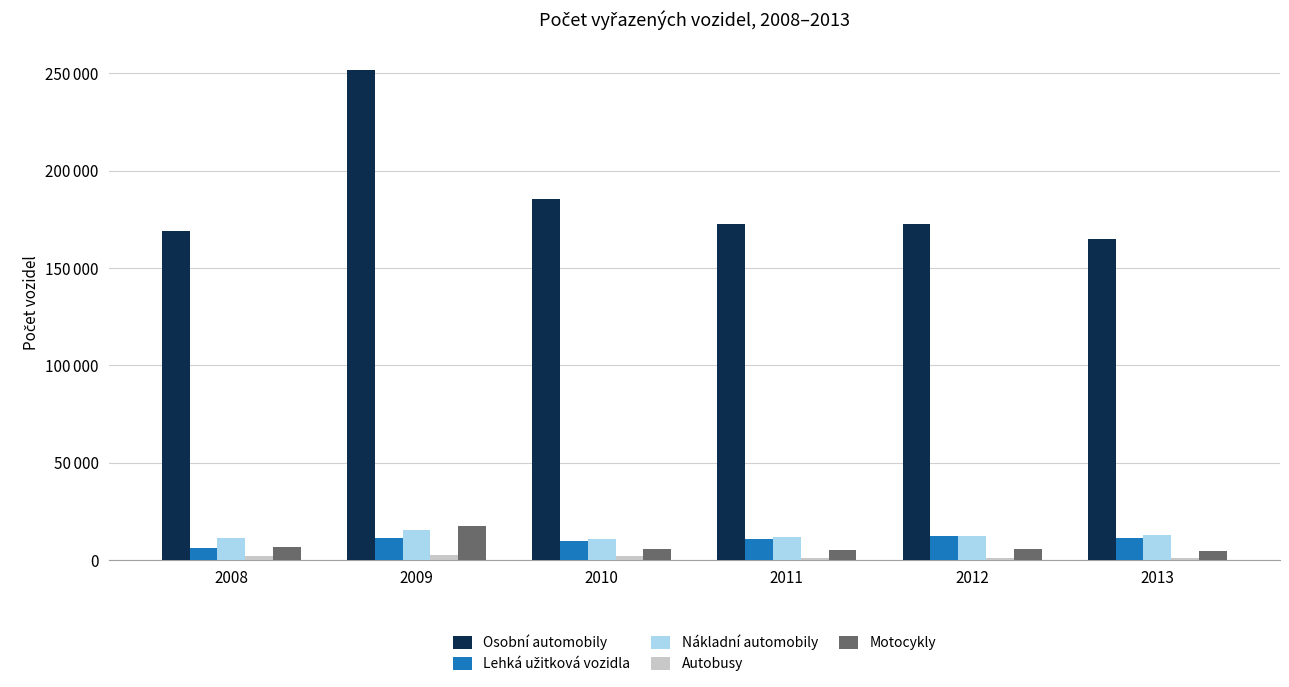

How many data points in Autobusy are above 2105?

2